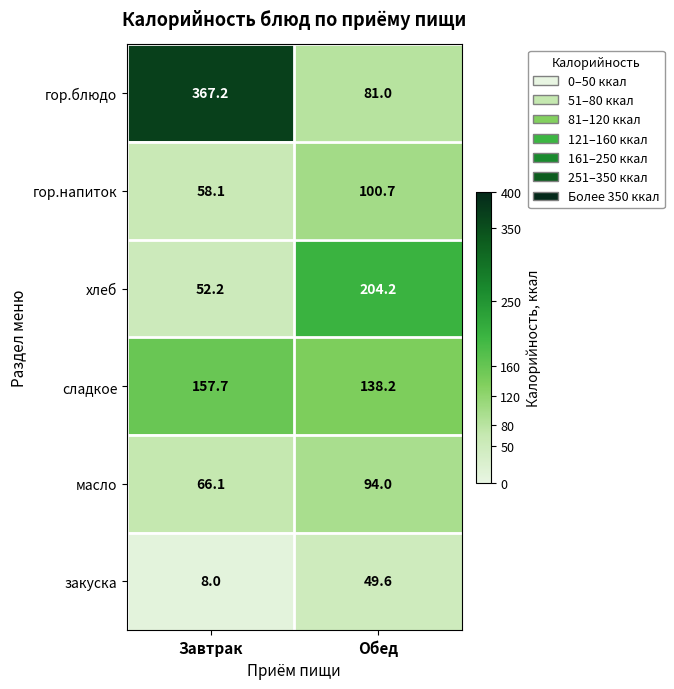

Is it true that хлеб equals 293.3 at Обед?

False